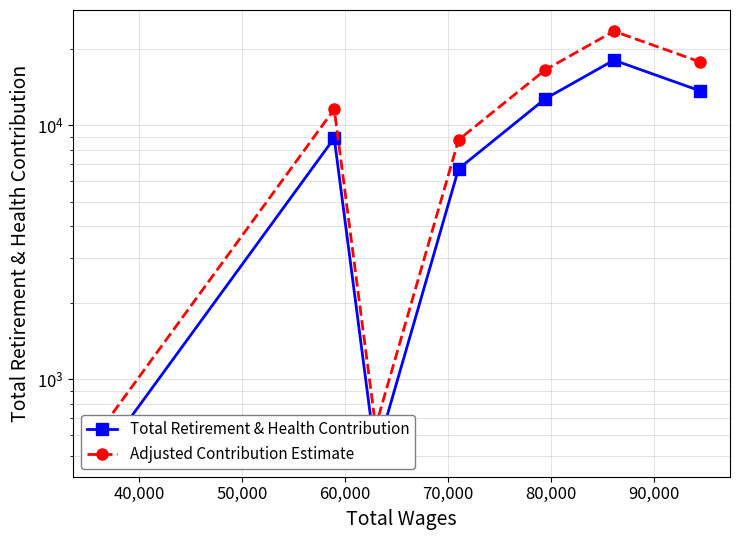

Between 40,000 and 90,000, which series saw the biggest shift?

Adjusted Contribution Estimate